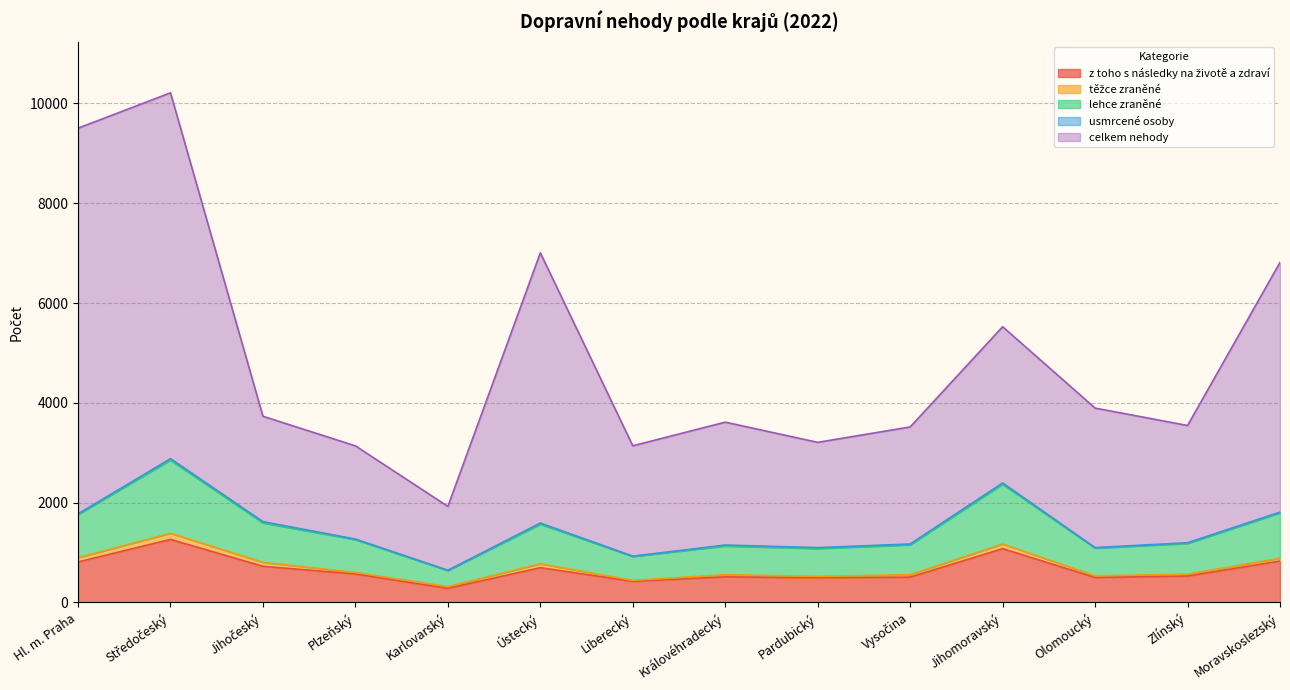

Where is the first local maximum for lehce zraněné?

Středočeský